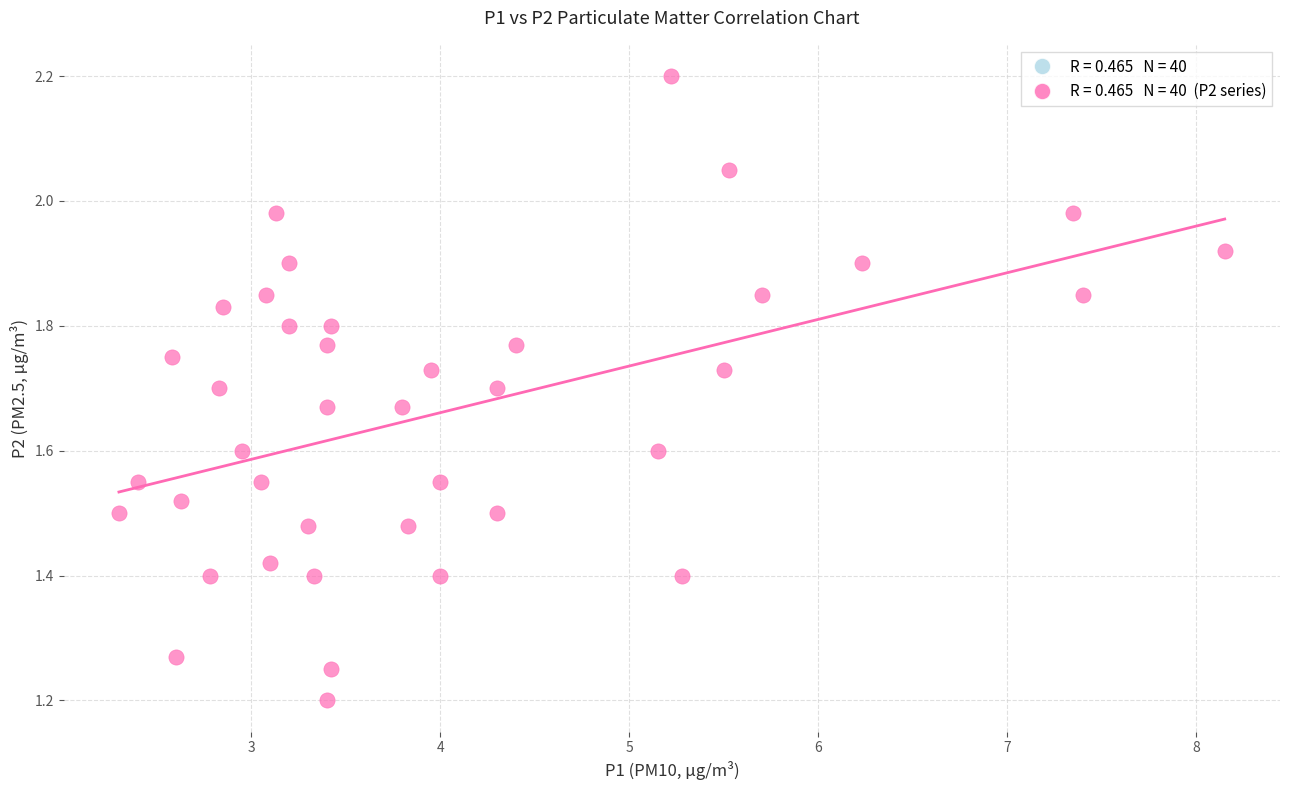

What is the range of X values (max minus min)?

5.9